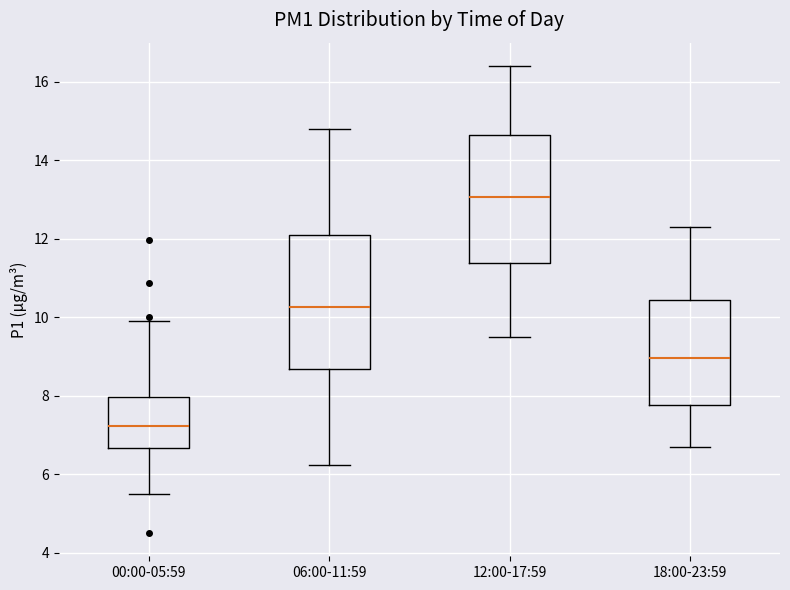

Reading left to right, read every box against the y-axis: the position of its median line, the range the box covers, and the ends of its whiskers. The values are not printed on the chart, so give them approximately, as read against the axis.

00:00-05:59: median 7.2, box 6.6 to 8.0, whiskers 5.6 to 10.0
06:00-11:59: median 10.2, box 8.6 to 12.2, whiskers 6.2 to 14.8
12:00-17:59: median 13.0, box 11.4 to 14.6, whiskers 9.6 to 16.4
18:00-23:59: median 9.0, box 7.8 to 10.4, whiskers 6.8 to 12.4